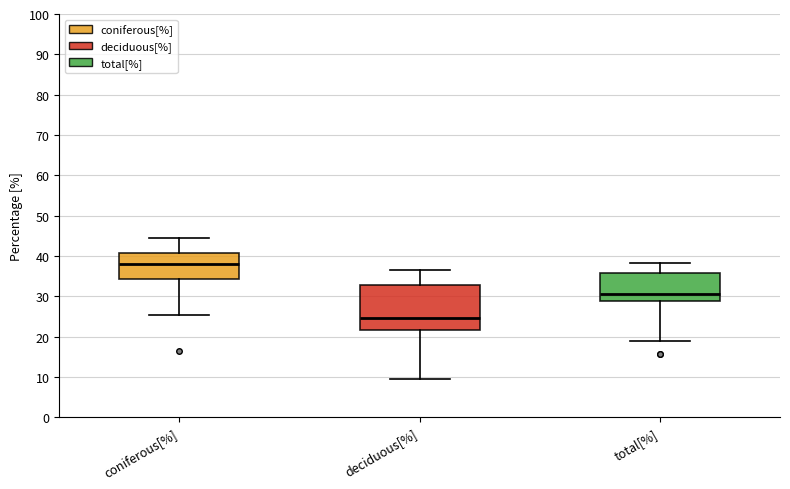

Reading left to right, read every box against the y-axis: the position of its median line, the range the box covers, and the ends of its whiskers. The values are not printed on the chart, so give them approximately, as read against the axis.

coniferous[%]: median 38, box 34 to 41, whiskers 25 to 44
deciduous[%]: median 25, box 22 to 33, whiskers 9 to 37
total[%]: median 31, box 29 to 36, whiskers 19 to 38